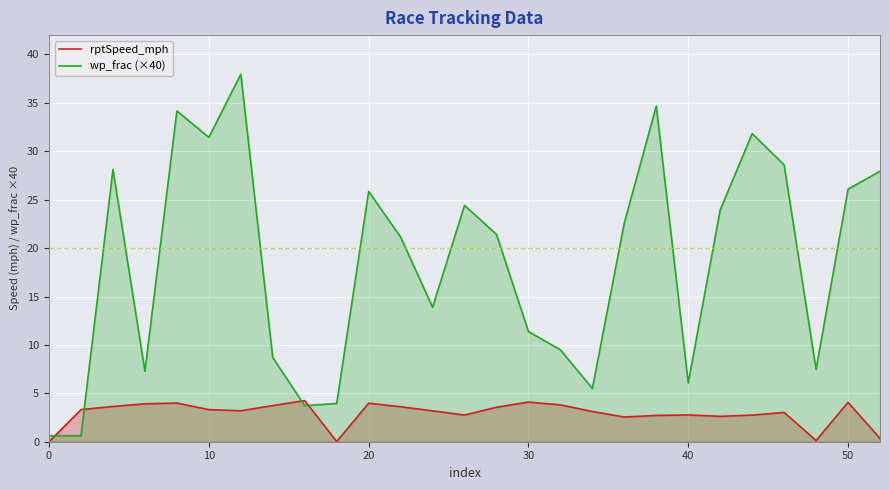

In rptSpeed_mph, how many points are higher than both neighbors (excluding endpoints)?

7